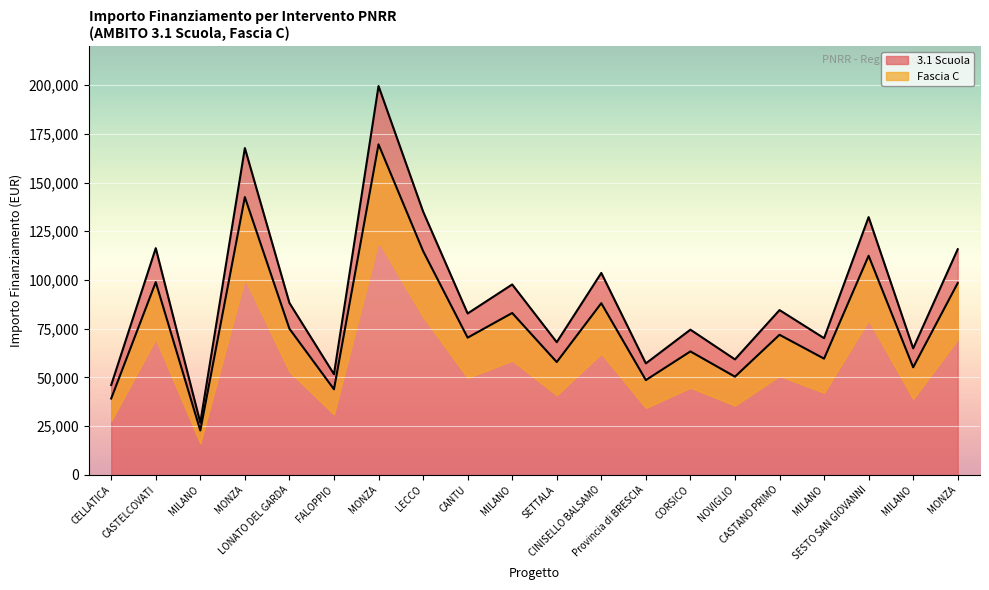

How many lines are shown in the chart?

2